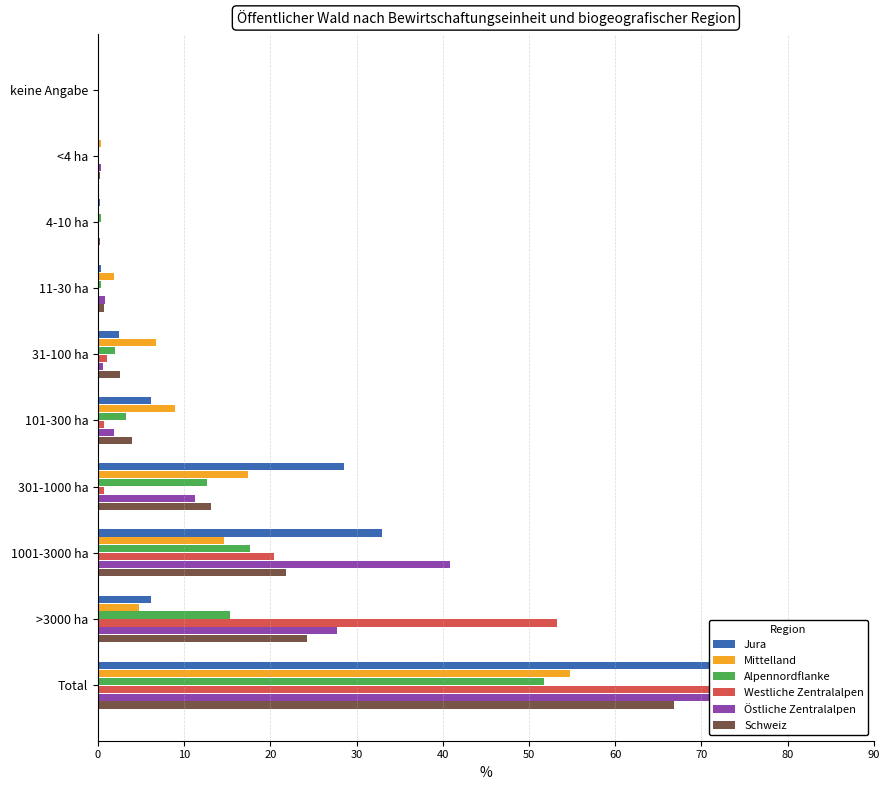

What is the greatest value displayed?

83.5